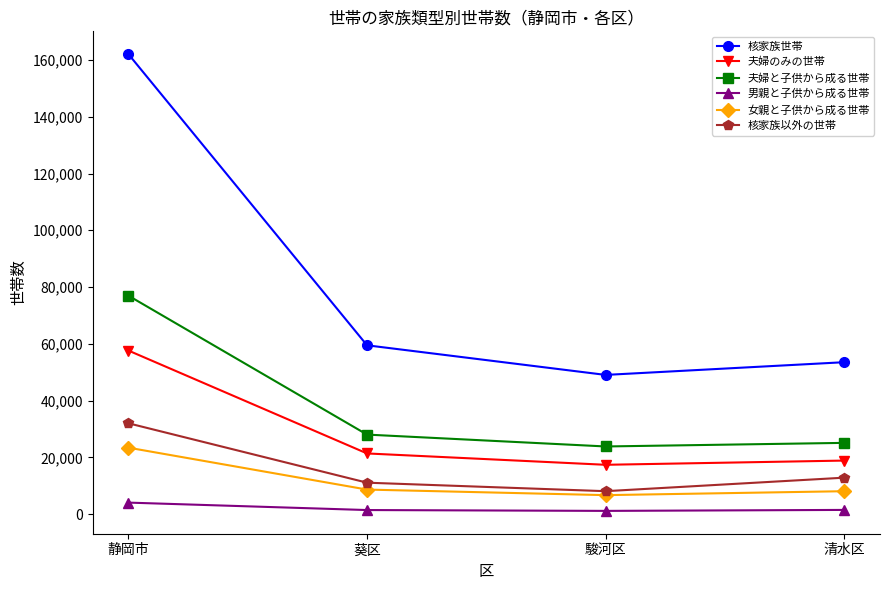

True or false: 男親と子供から成る世帯 and 夫婦のみの世帯 intersect in this chart.

False